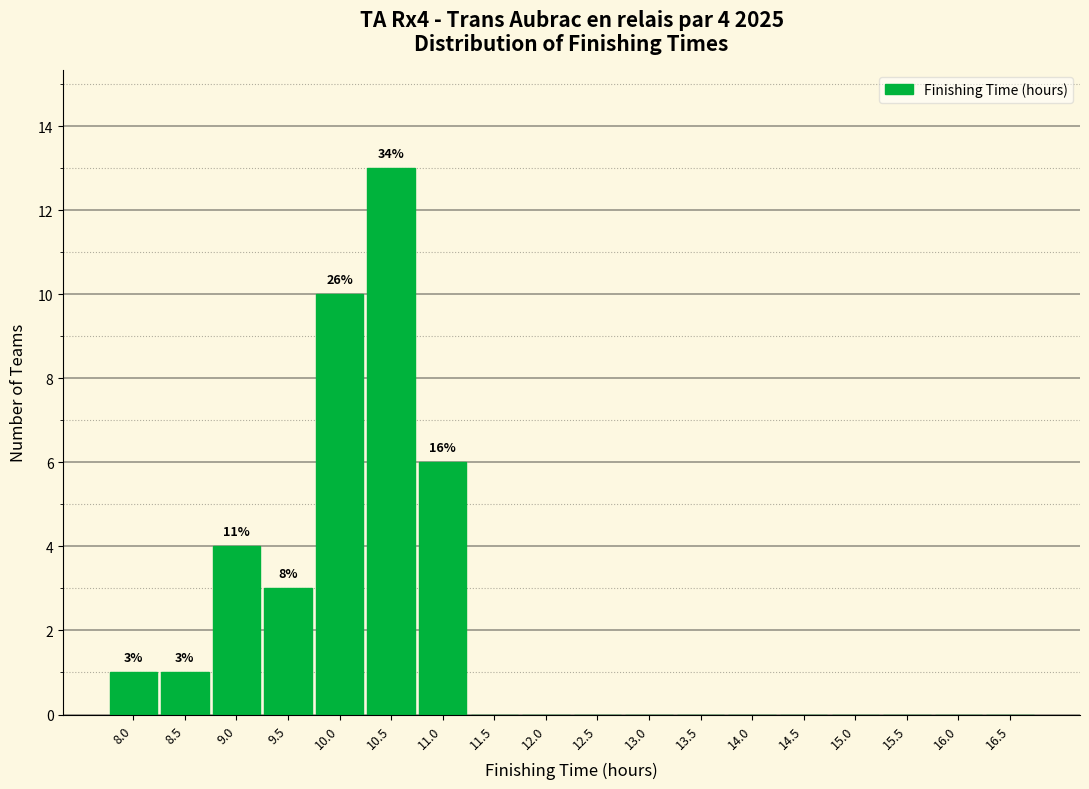

Reading left to right, extract all data points from this chart.

8.0=1	8.5=1	9.0=4	9.5=3	10.0=10	10.5=13	11.0=6	11.5=0	12.0=0	12.5=0	13.0=0	13.5=0	14.0=0	14.5=0	15.0=0	15.5=0	16.0=0	16.5=0